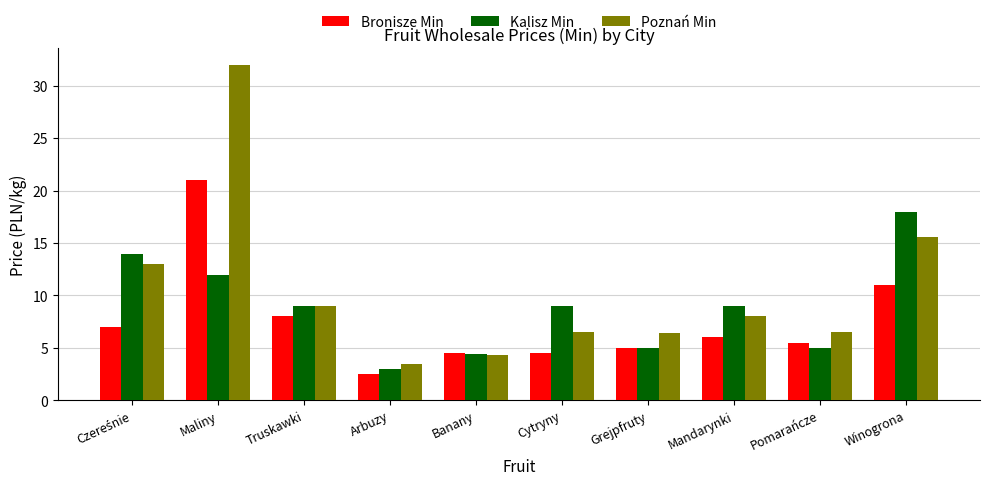

The value of Kalisz Min at Cytryny is 9.0. True or false?

True